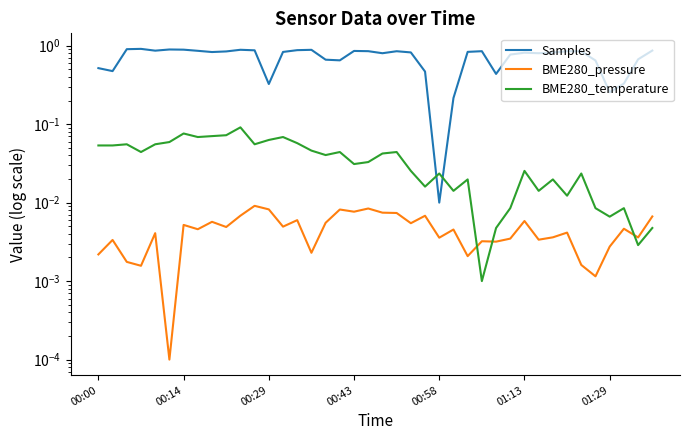

How many lines are shown in the chart?

3